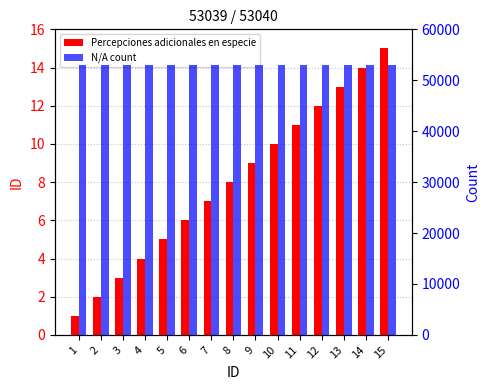

At 15, list the series in order from smallest to largest.

Percepciones adicionales en especie, N/A count